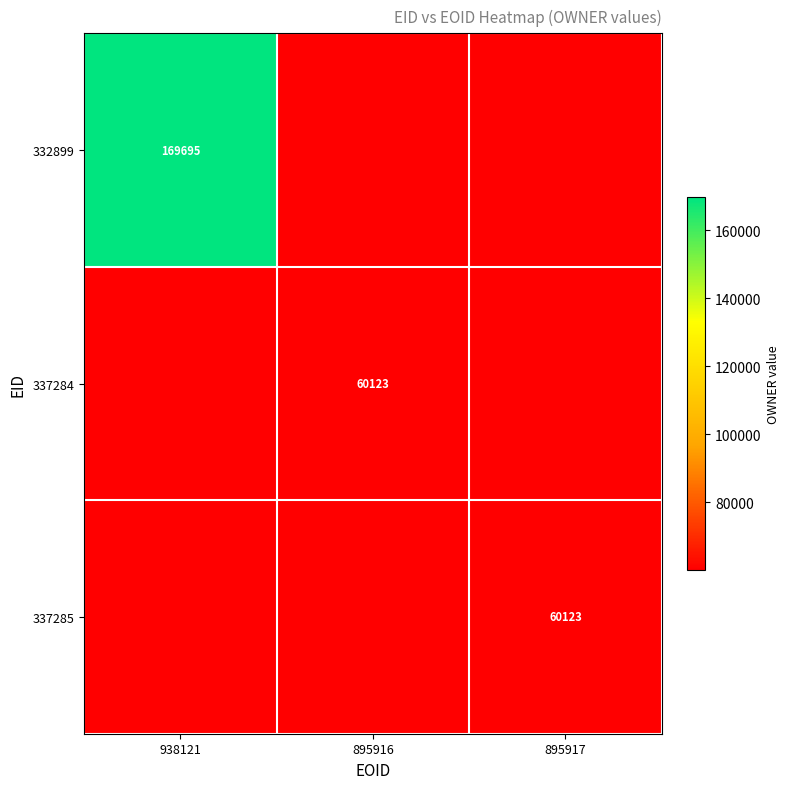

The 332899 series shows 169695 at 938121. True or false?

True